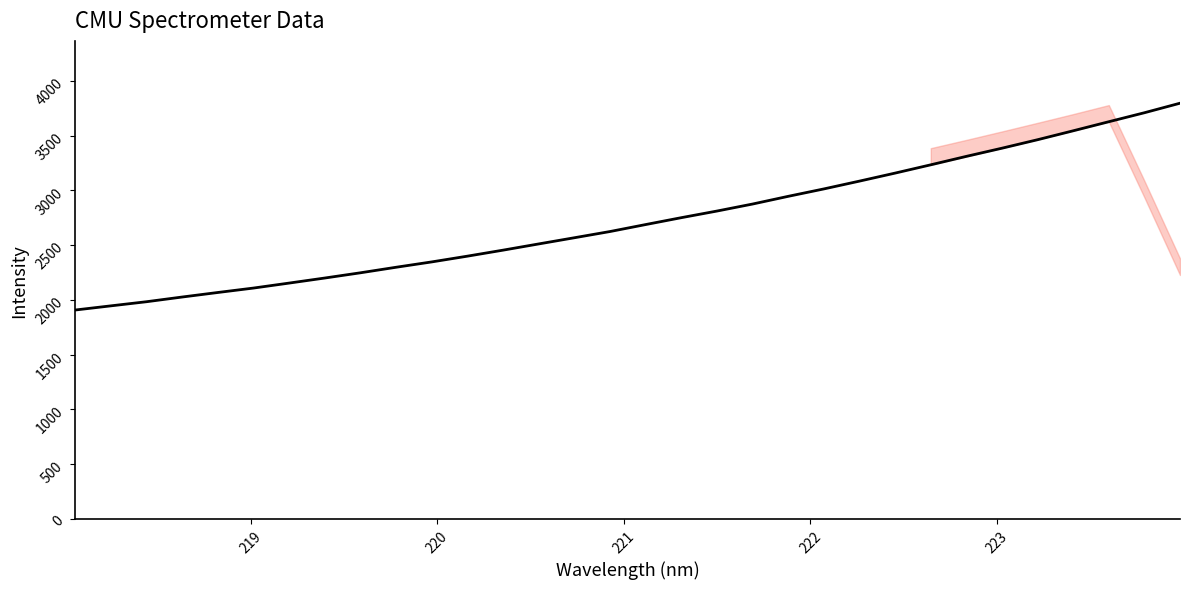

What is the difference between the maximum and minimum values?

1889.9